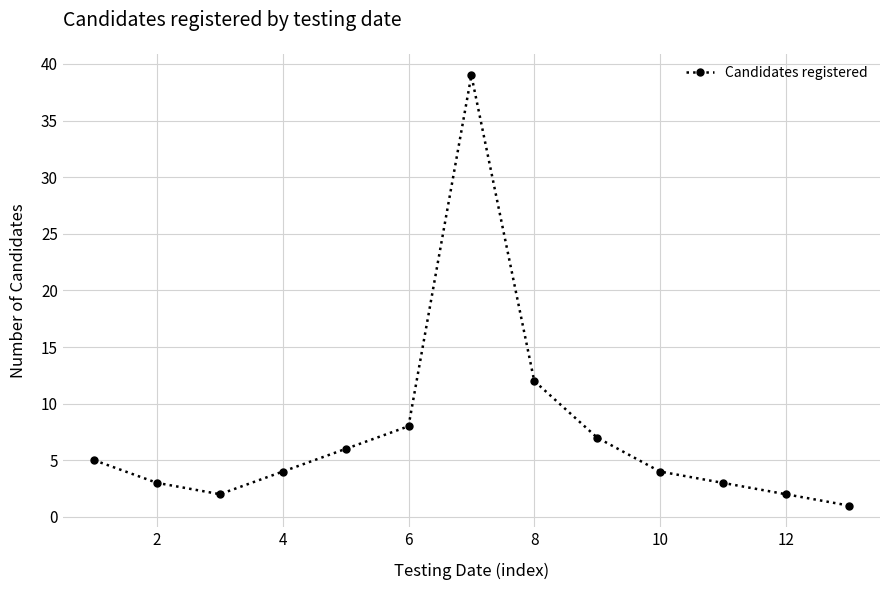

What is the greatest value displayed?

39